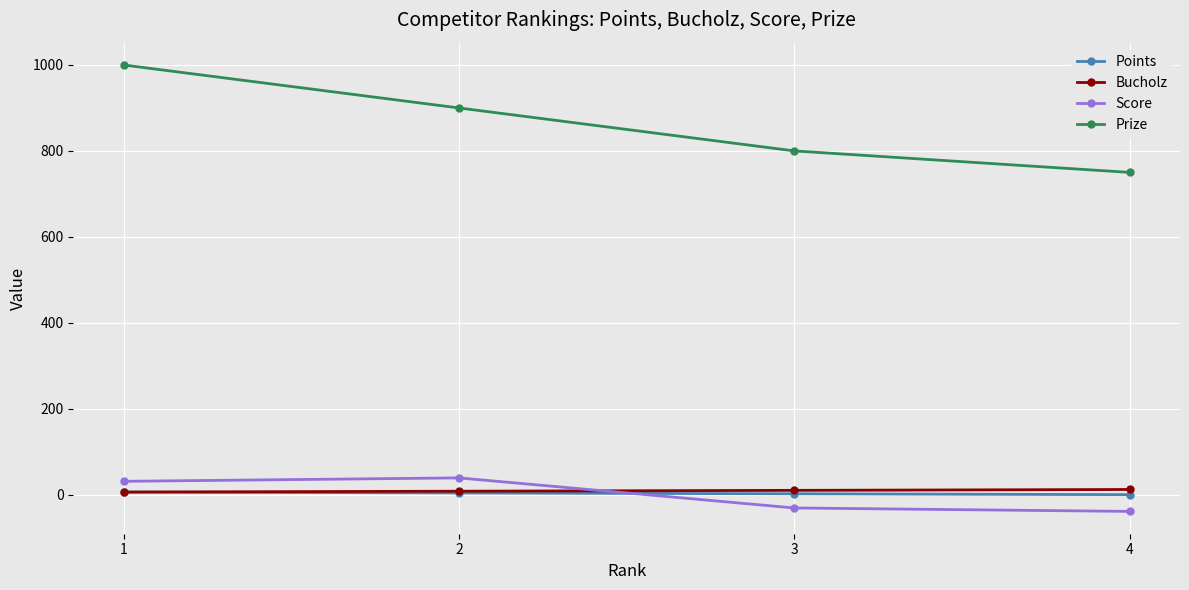

Which series has the largest range (max minus min)?

Prize